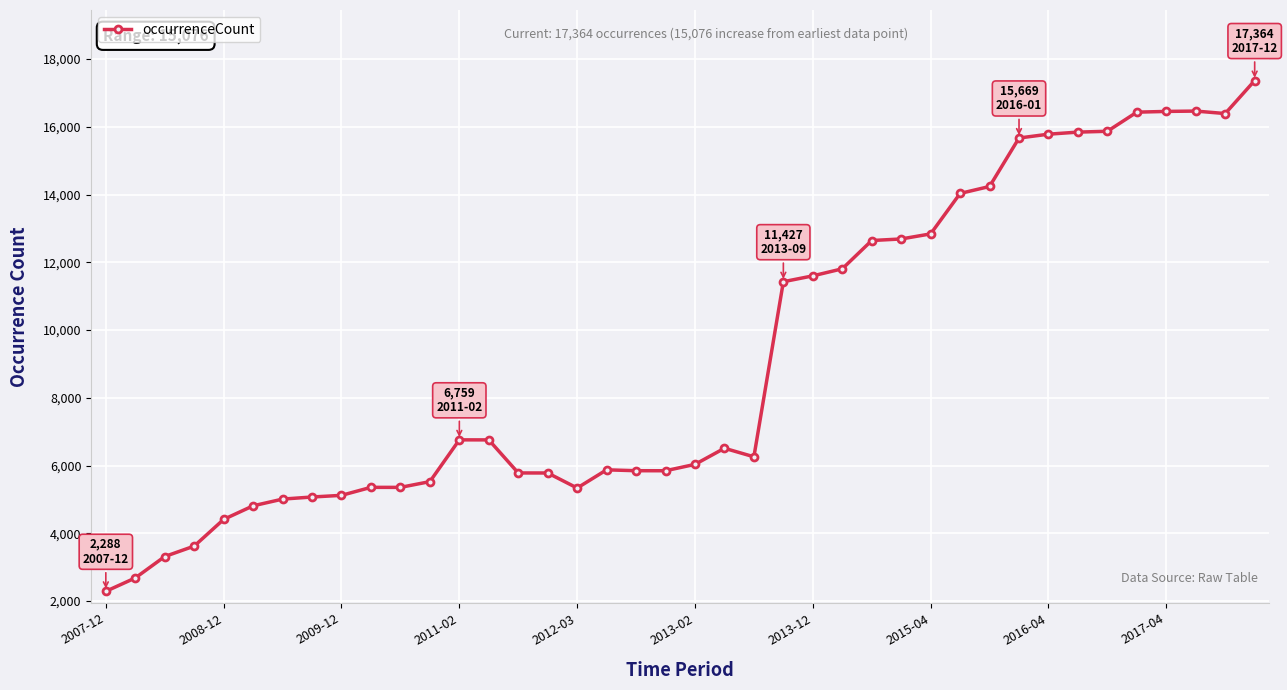

What is the value of the 20th point from the left?

5847